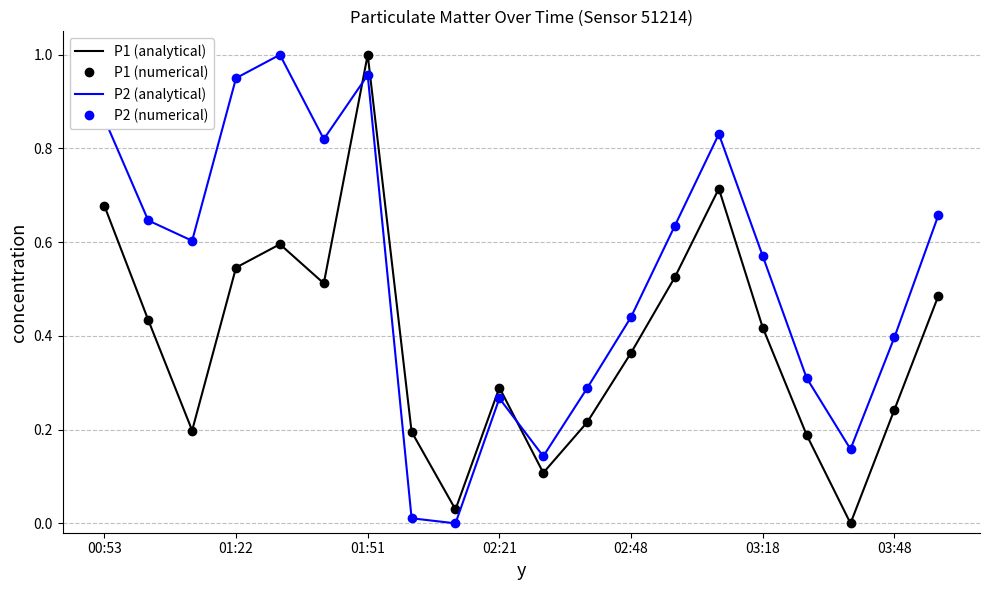

What is the value of the P1 (analytical) point at the 10th from the left?

0.3